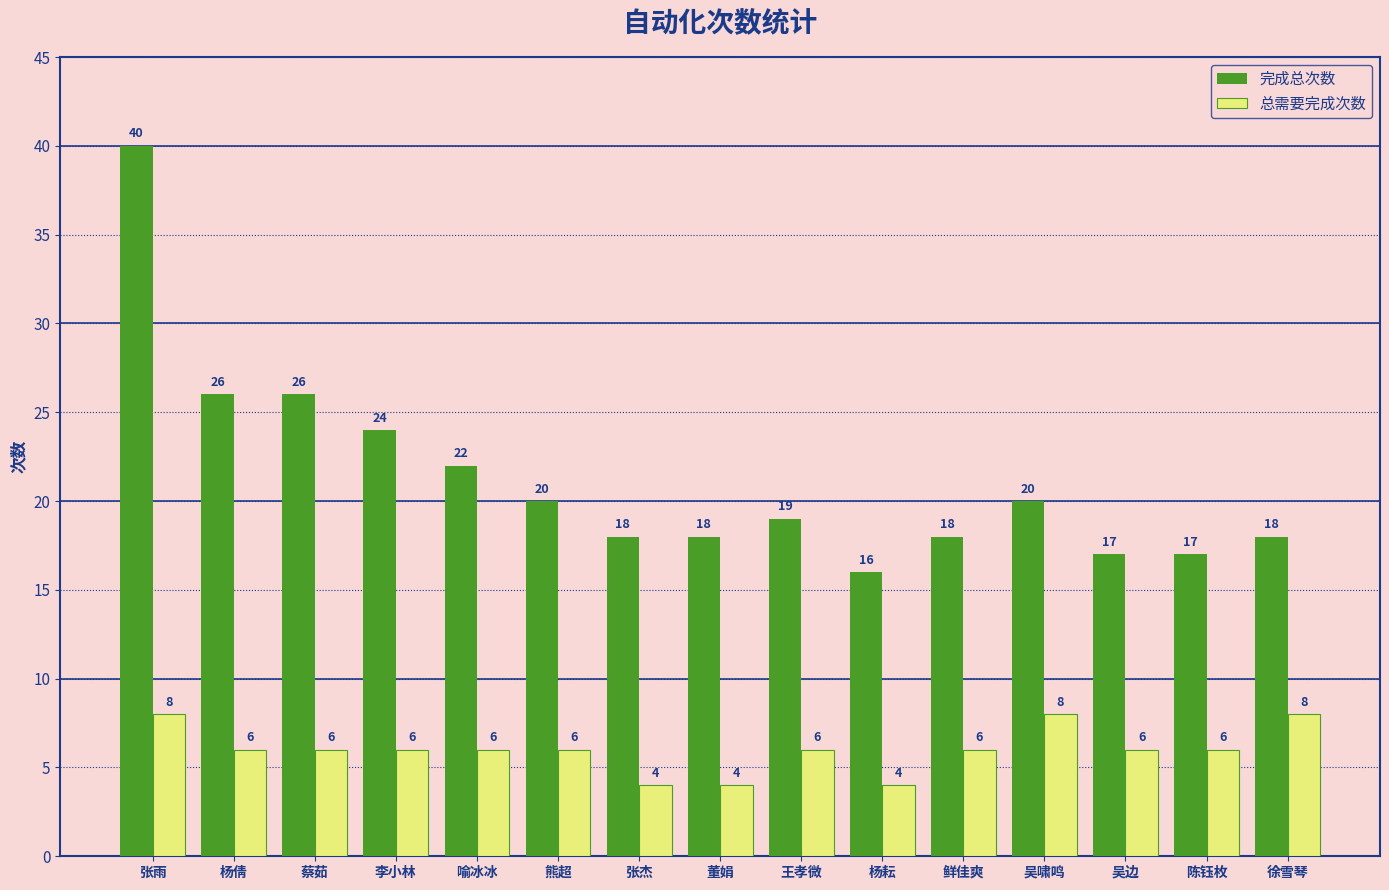

The 总需要完成次数 series shows 6 at 李小林. True or false?

True